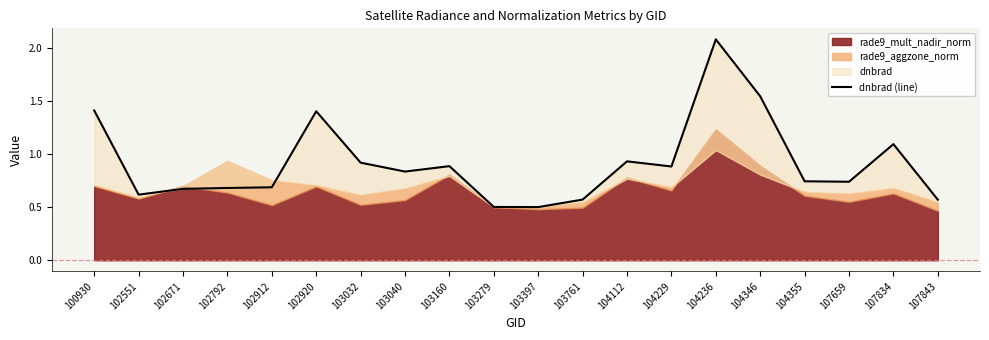

What is the average value?

0.9